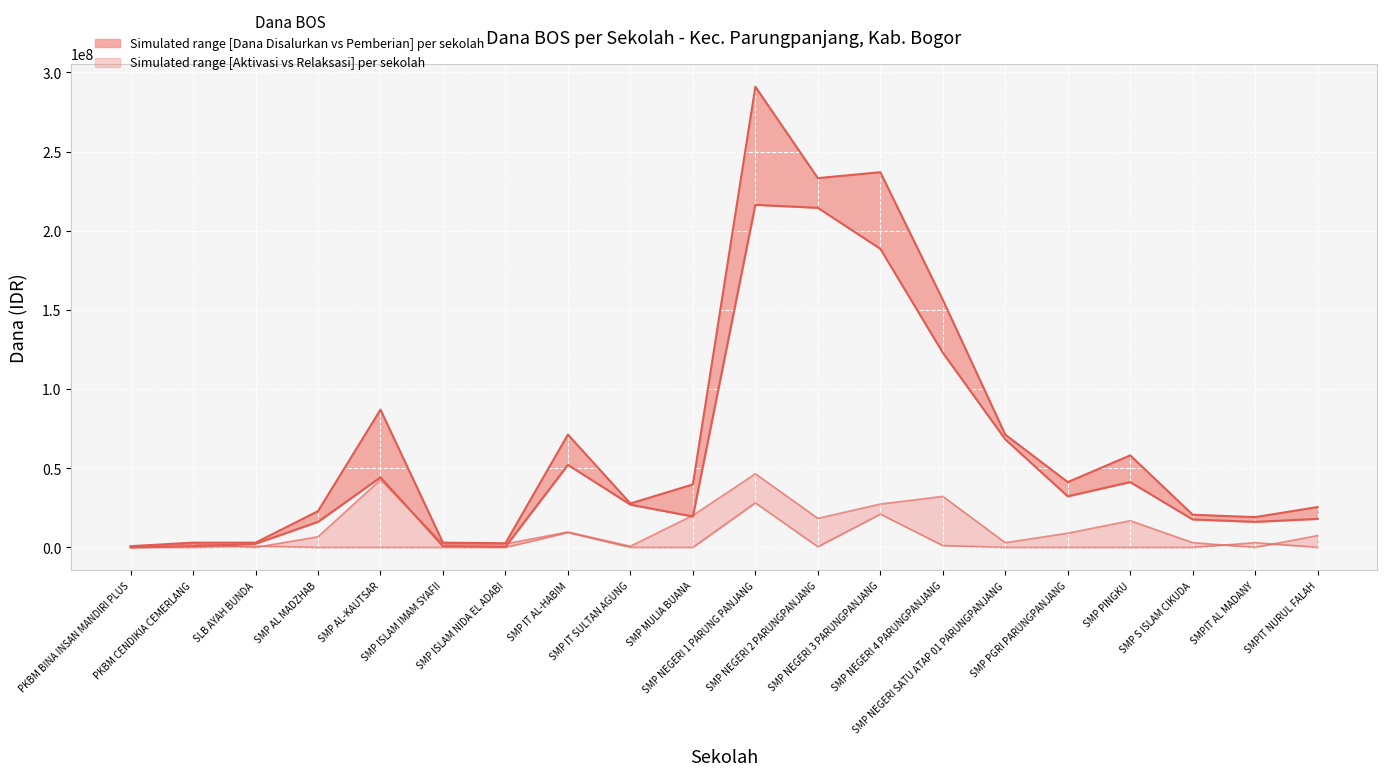

Which series has the largest total across all categories?

Dana Disalurkan